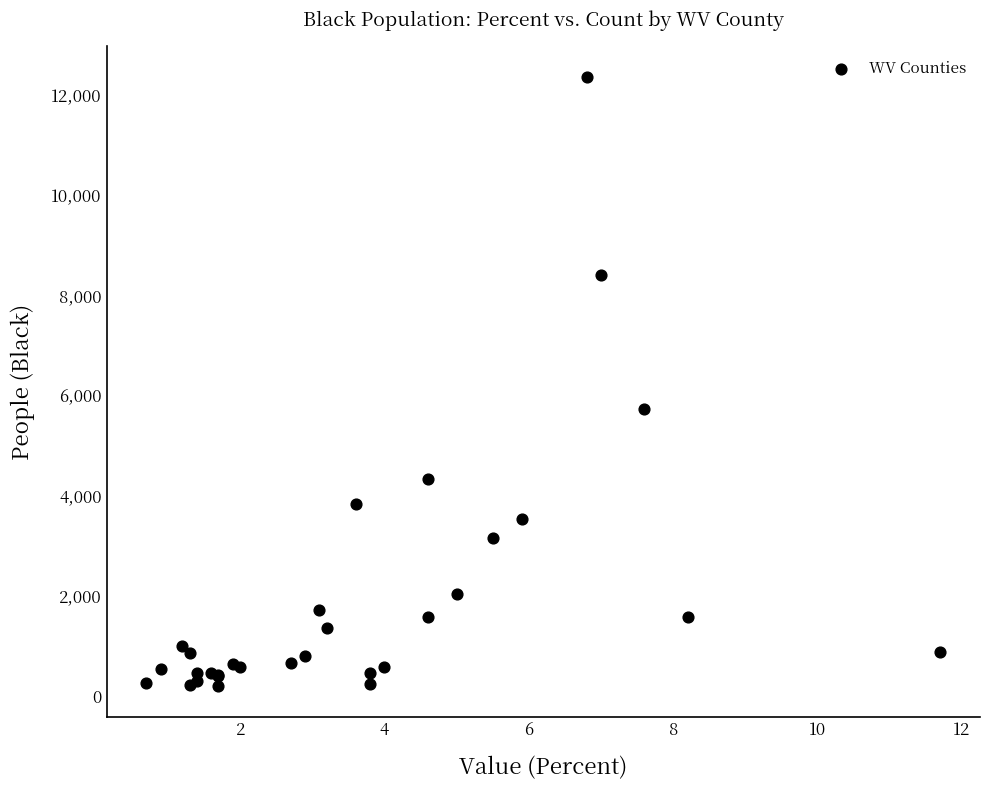

What Y value in the scatter plot is closest to 6278?

5732